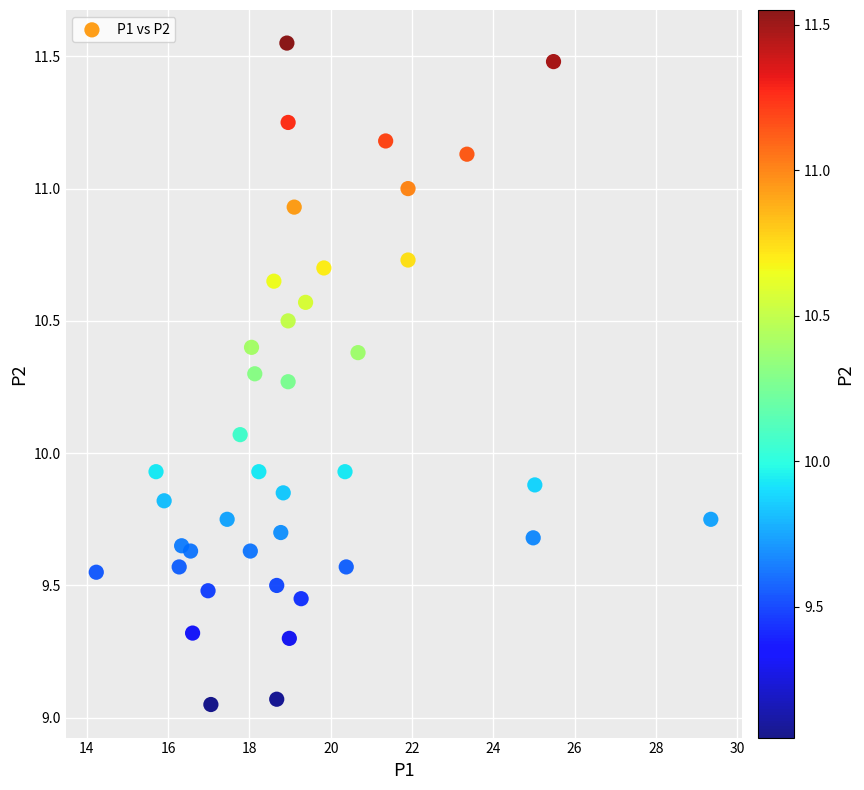

What is the range of Y values (max minus min)?

2.5